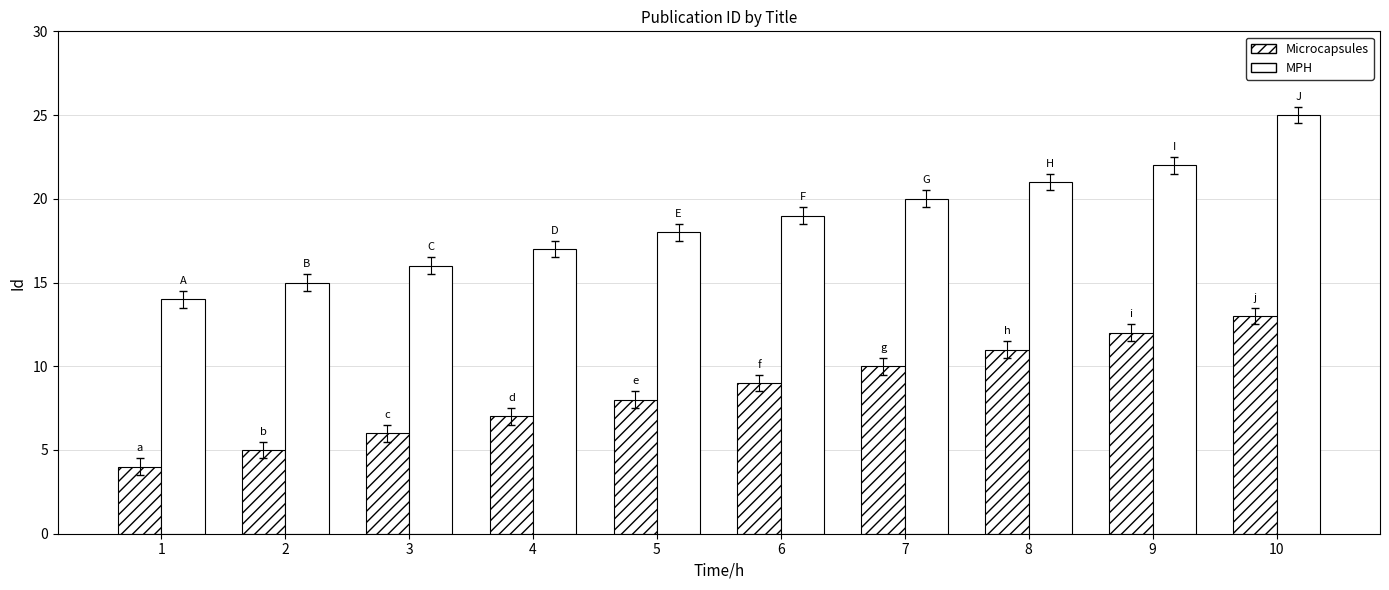

What is the value of the MPH bar at the 5th from the left?

18